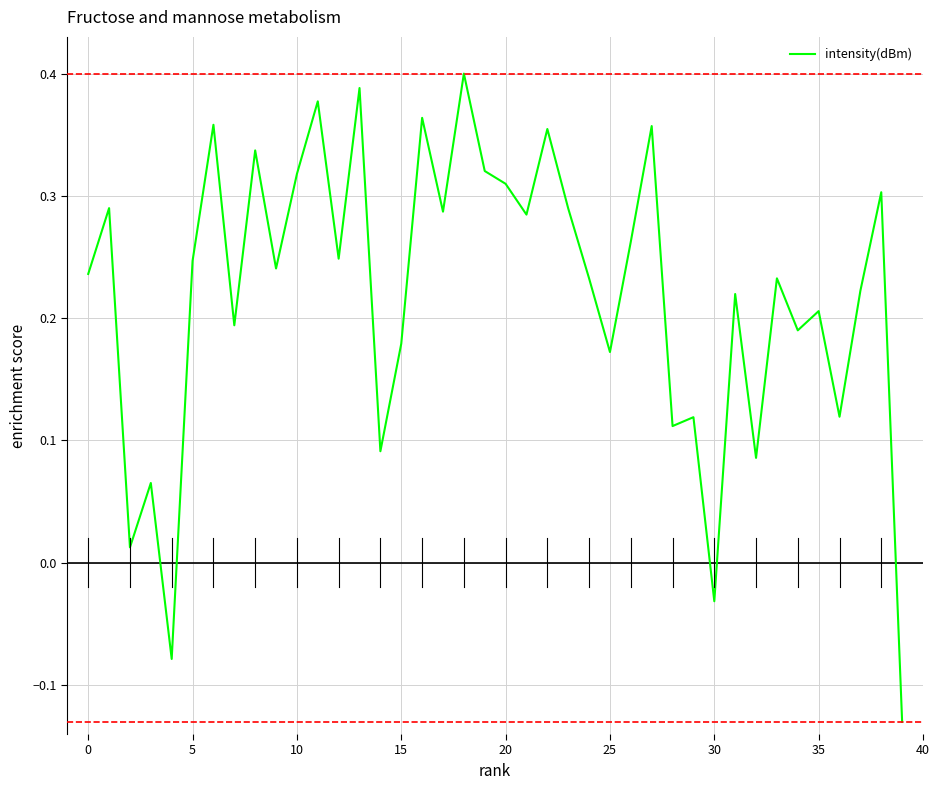

How many values are above zero?

37